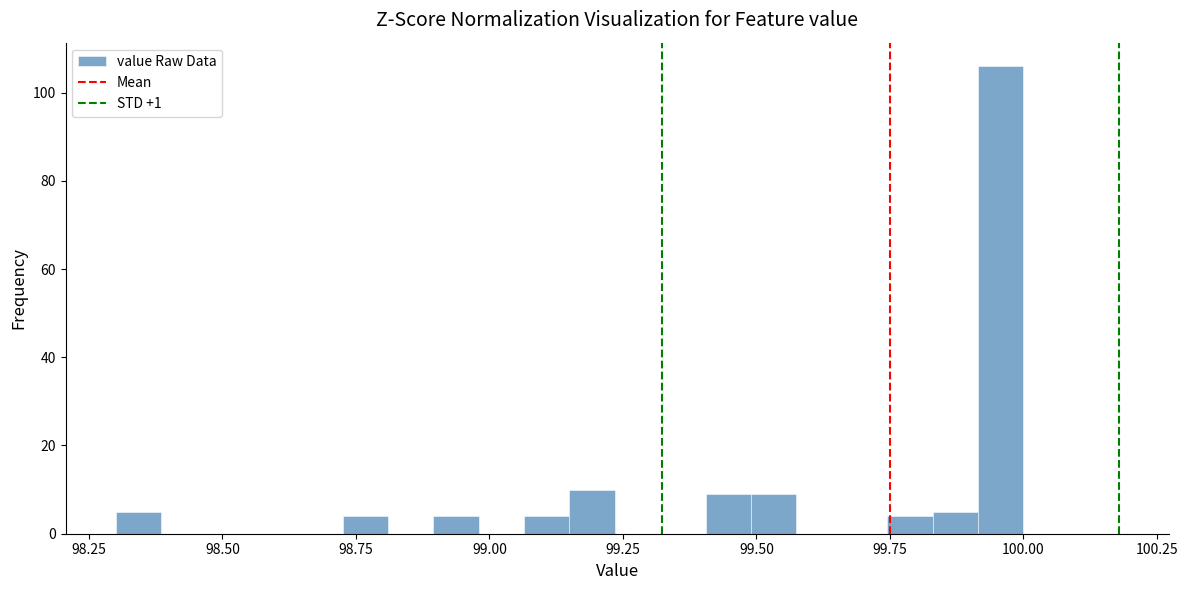

Read against the x-axis, roughly where is the centre of the tallest bar?

99.95